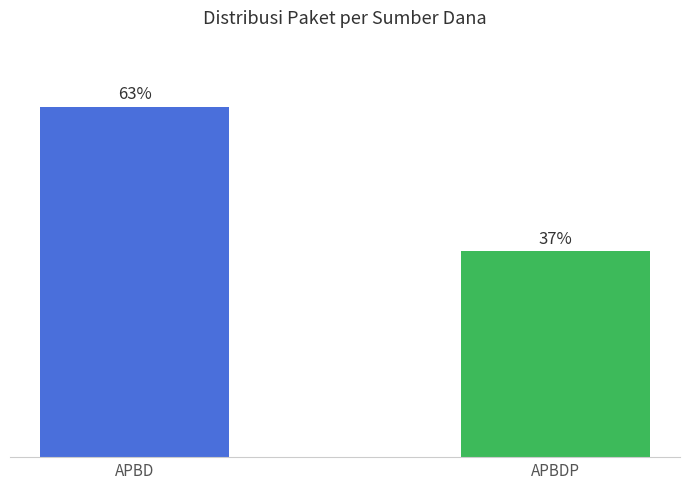

Rank the categories by value from lowest to highest.

APBDP, APBD